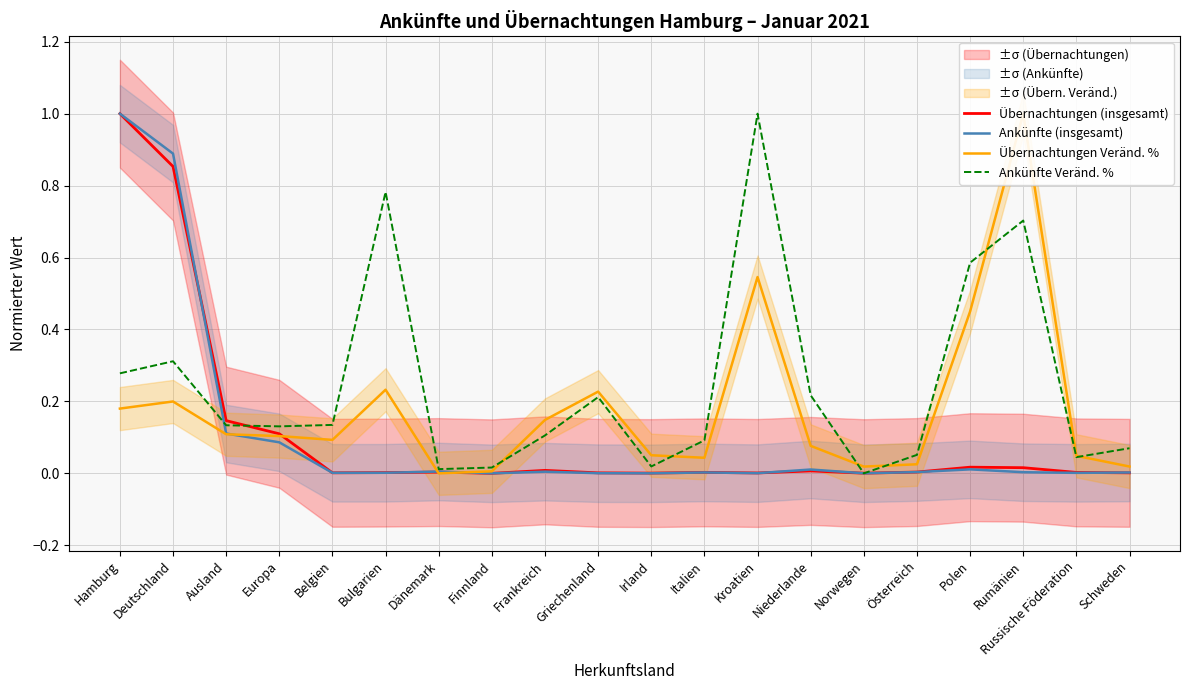

What is the difference between the maximum and minimum values in the Ankünfte (insgesamt) series?

1.0